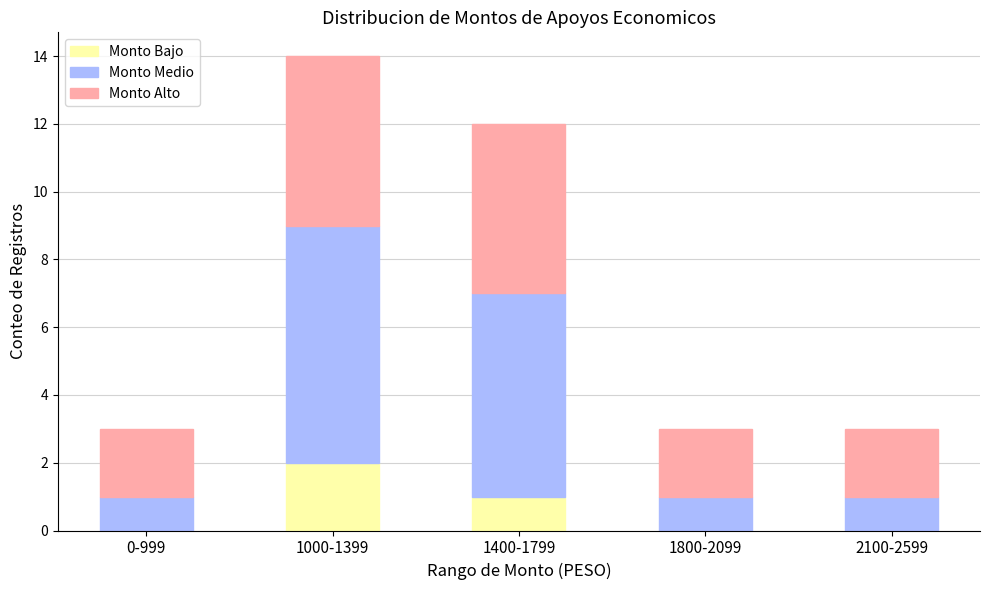

What is the total value across all series at 1800-2099?

3